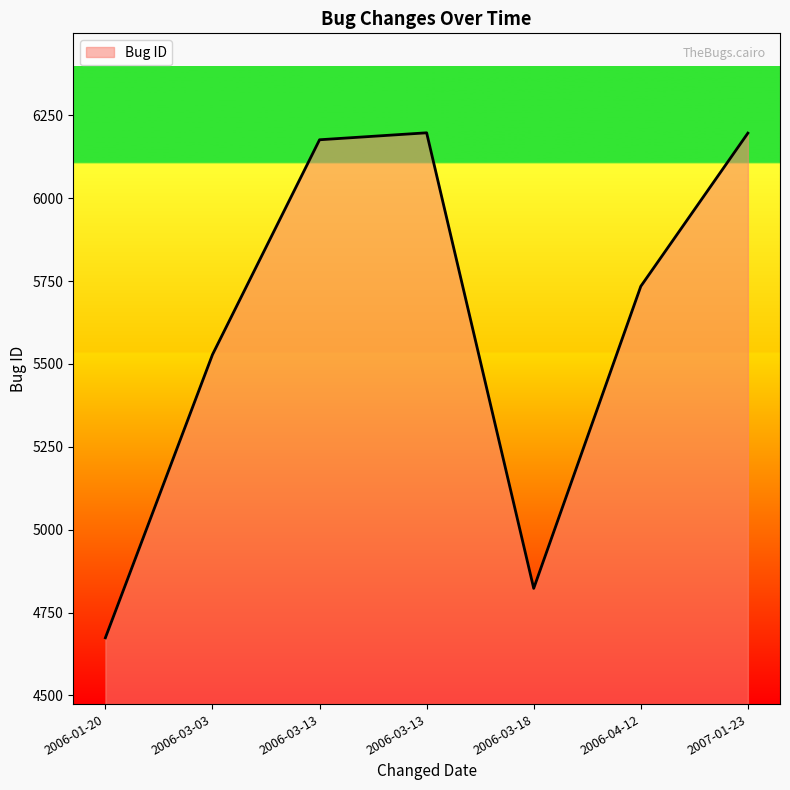

Which label corresponds to the smallest value in the chart?

2006-01-20